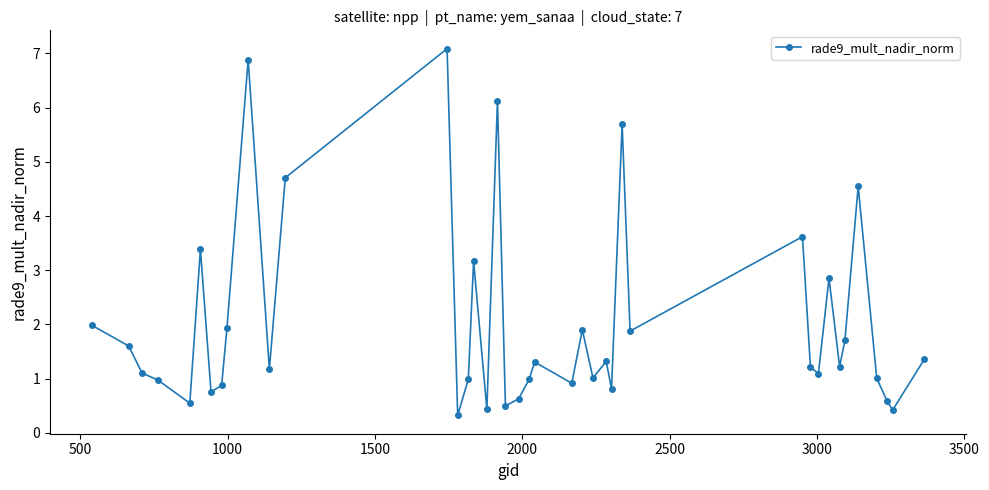

How many interior local peaks (higher than both neighbors) does the data have?

12